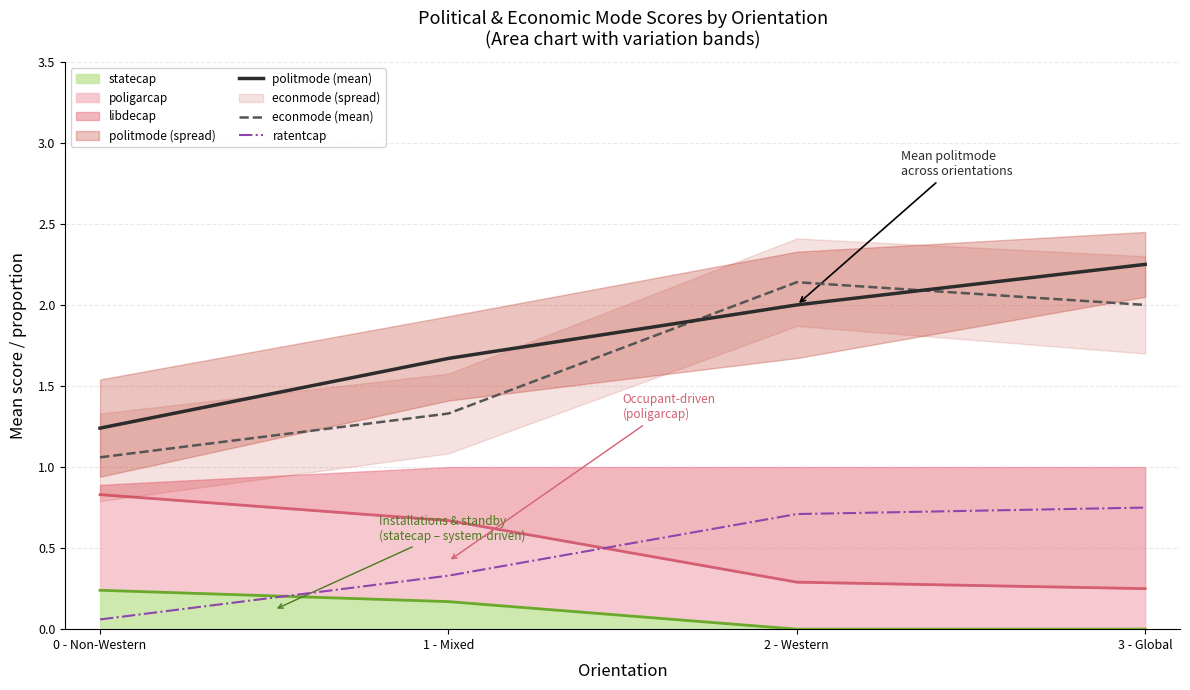

How many data points in politmode (mean) are above 2?

1